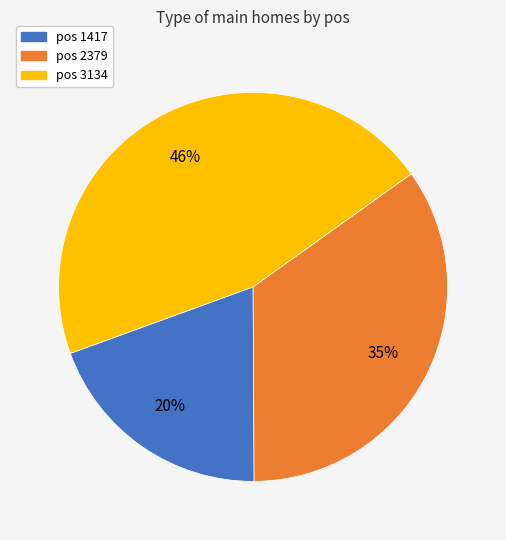

Does any single category account for the majority?

No